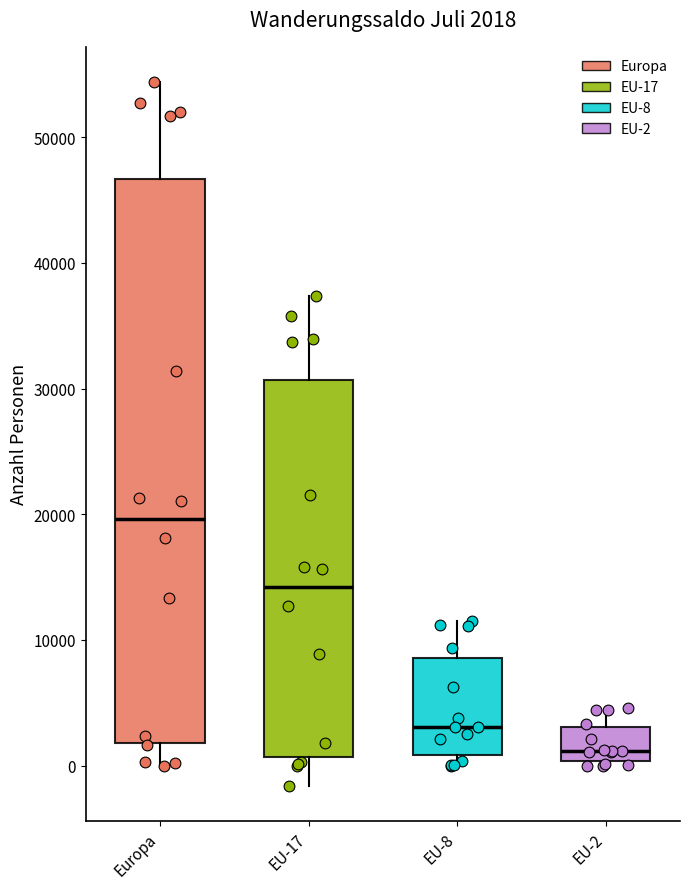

Which box has the lowest median line?

EU-2